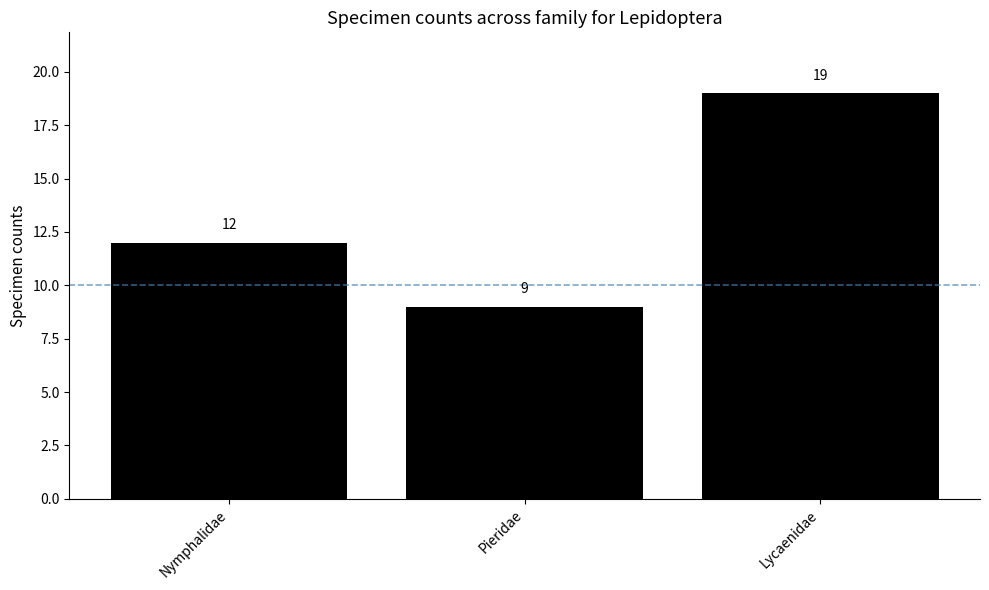

How many data points does each series have?

3